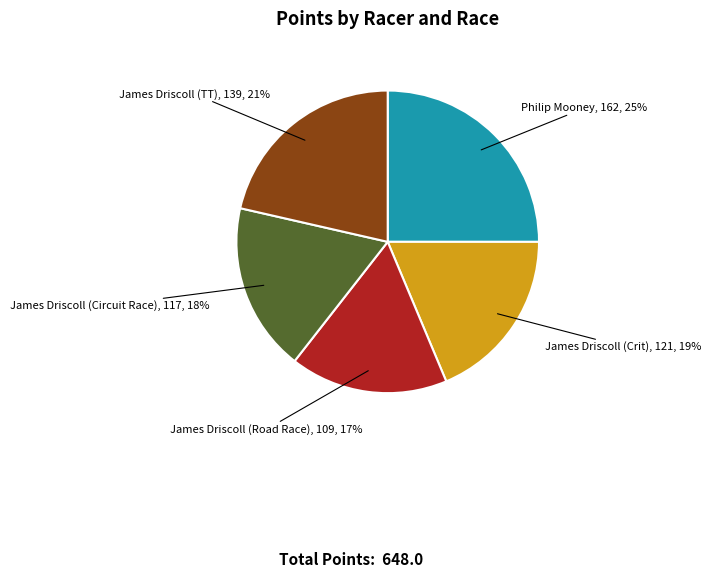

To the nearest percent, what is the difference between the largest and smallest slice percentages?

8%